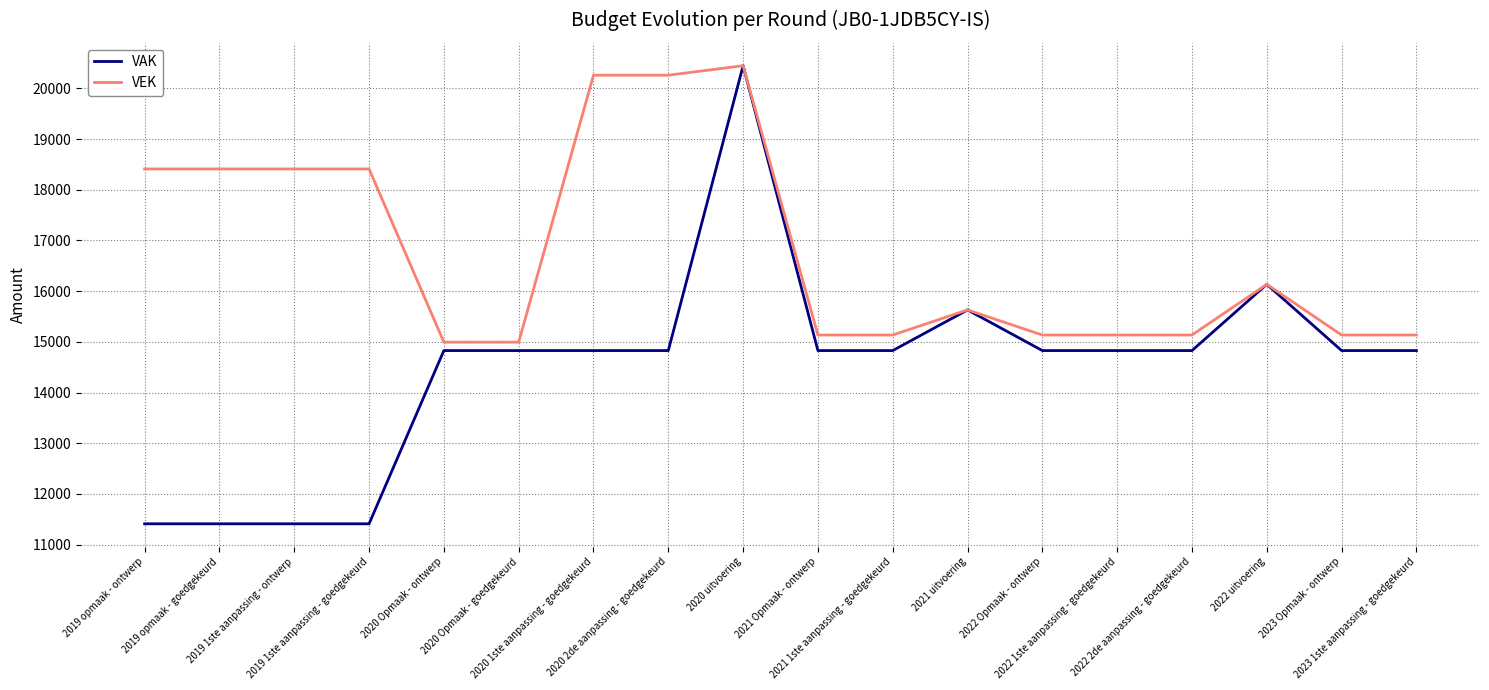

The value of VAK at 2019 opmaak - ontwerp is 4231. True or false?

False